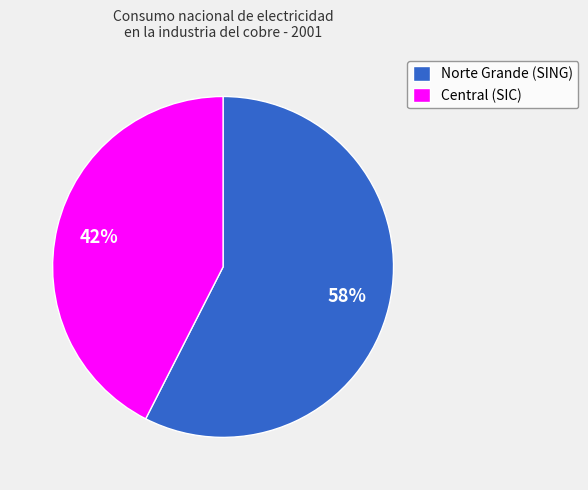

How many segments does this pie chart have?

2